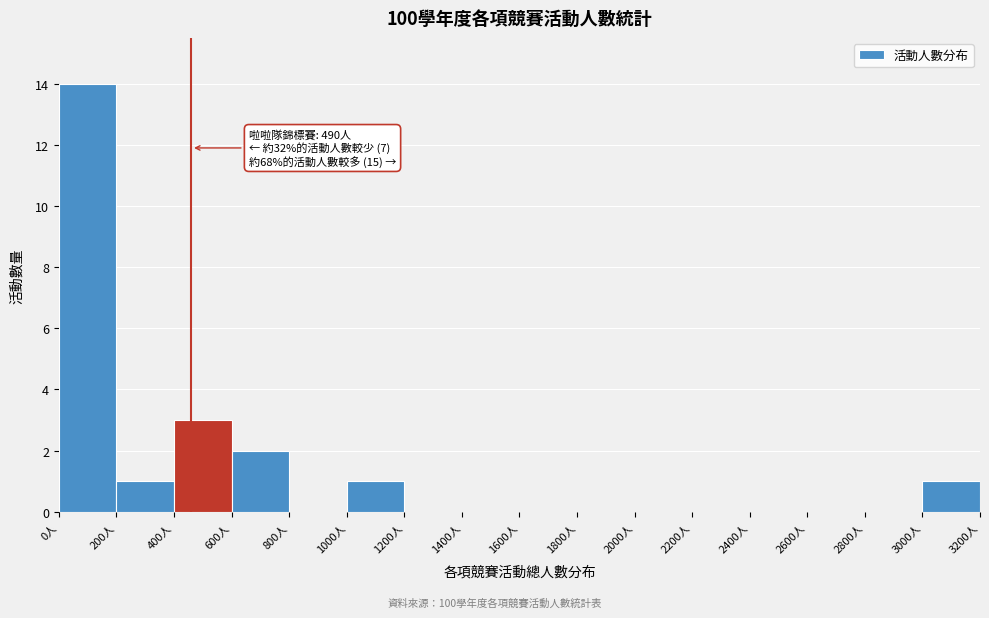

Which range on the x-axis has the tallest bar?

0 to 200